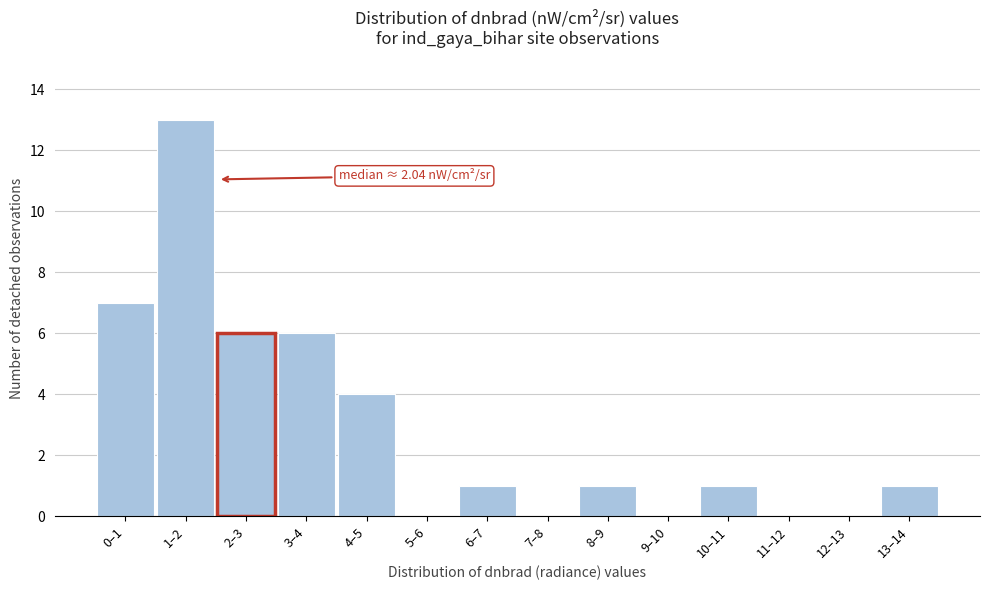

Reading left to right, list all the values displayed in this chart.

0–1=7	1–2=13	2–3=6	3–4=6	4–5=4	5–6=0	6–7=1	7–8=0	8–9=1	9–10=0	10–11=1	11–12=0	12–13=0	13–14=1